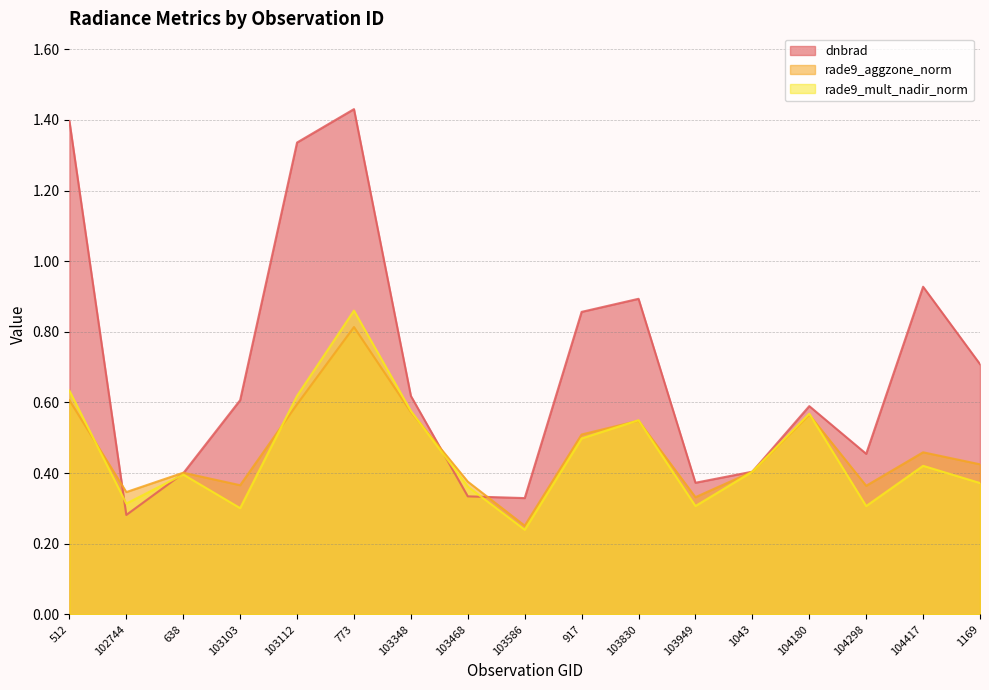

True or false: rade9_aggzone_norm and rade9_mult_nadir_norm intersect in this chart.

True